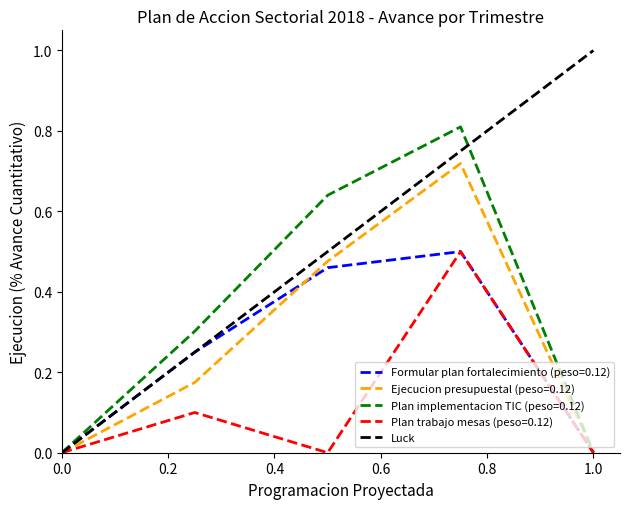

Is it true that Luck equals 0.4 at 1.0?

False